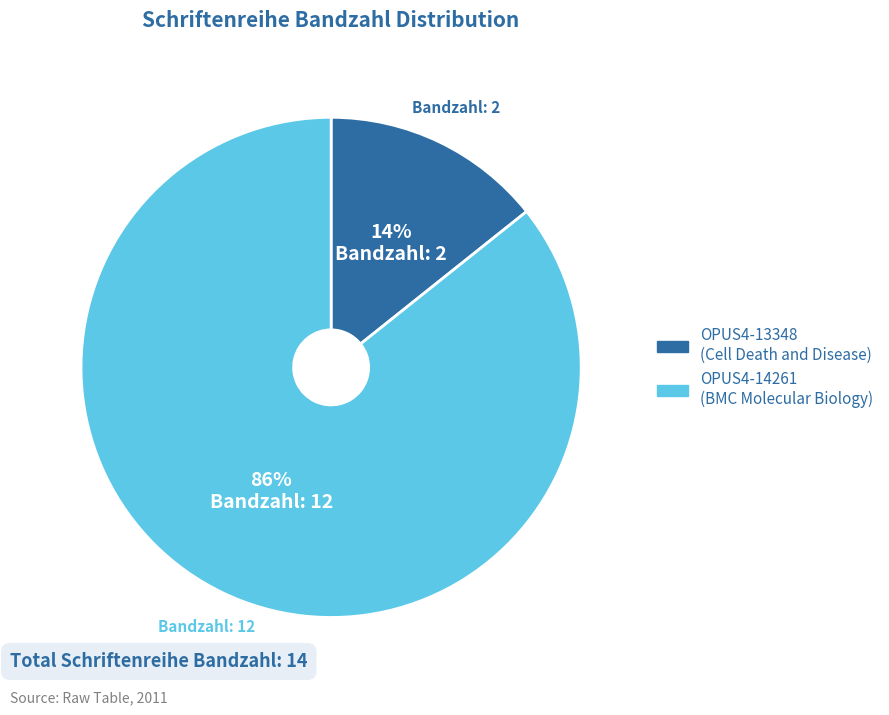

The OPUS4-14261 slice represents 79% of the pie. True or false?

False